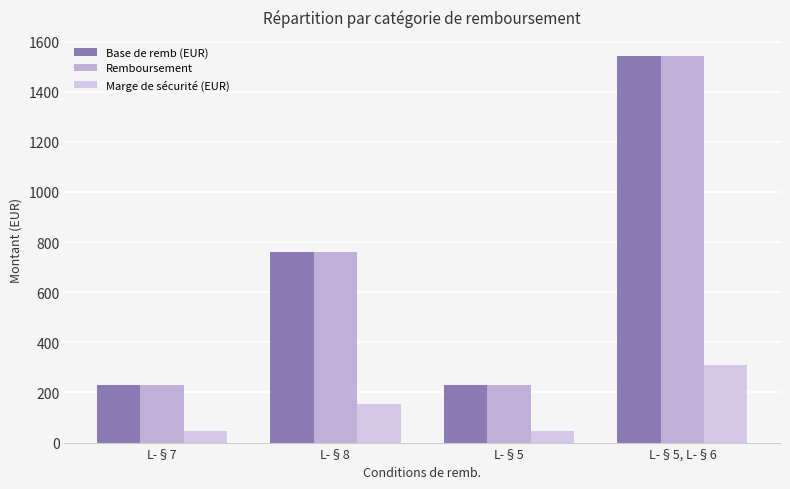

Which has a higher value, L-§8 or L-§7?

L-§8